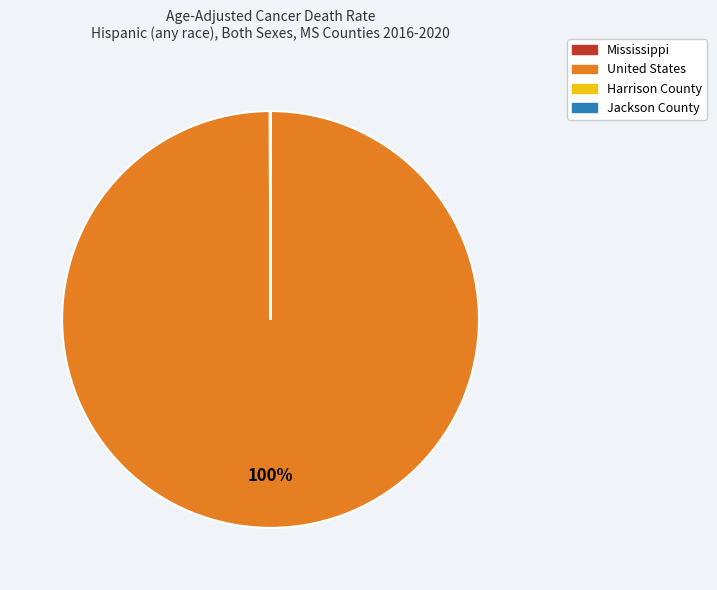

Which category has the biggest portion of the pie?

United States